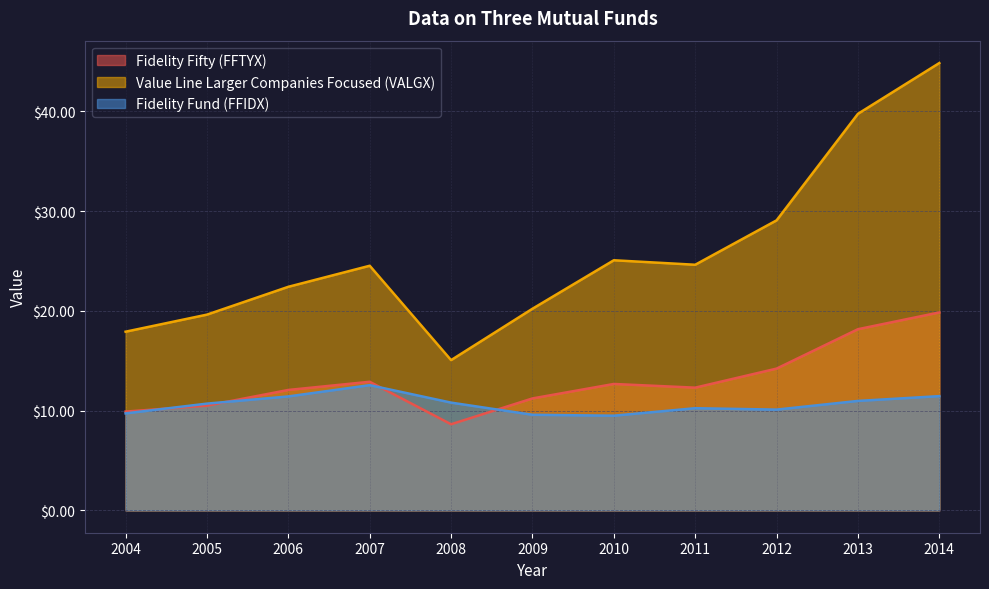

Does the chart have visible grid lines?

Yes